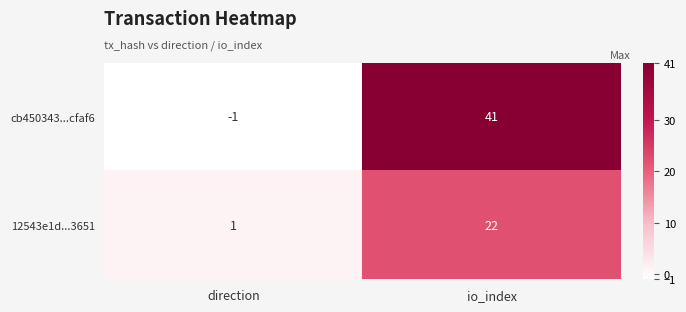

Between direction and io_index, which series saw the biggest shift?

cb450343...cfaf6